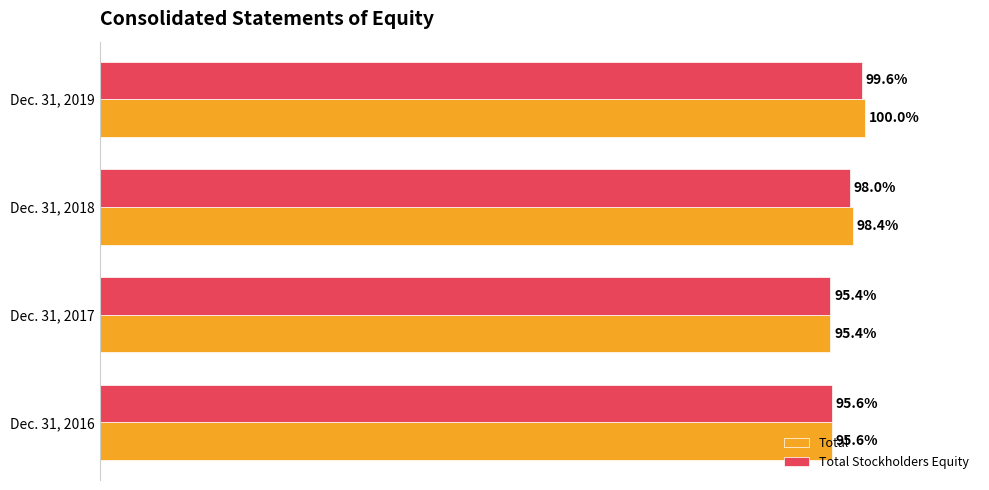

What are all the series names shown in the legend?

Total, Total Stockholders Equity